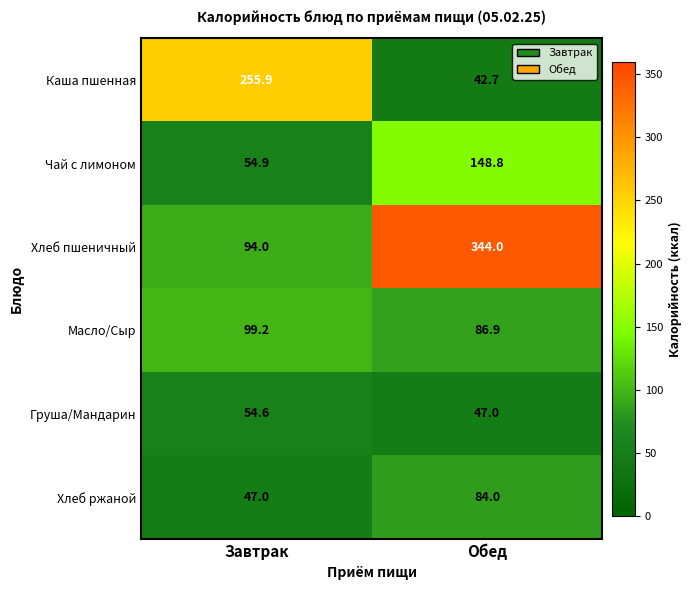

Rank the series by their maximum value, from lowest to highest.

Груша/Мандарин, Хлеб ржаной, Масло/Сыр, Чай с лимоном, Каша пшенная, Хлеб пшеничный